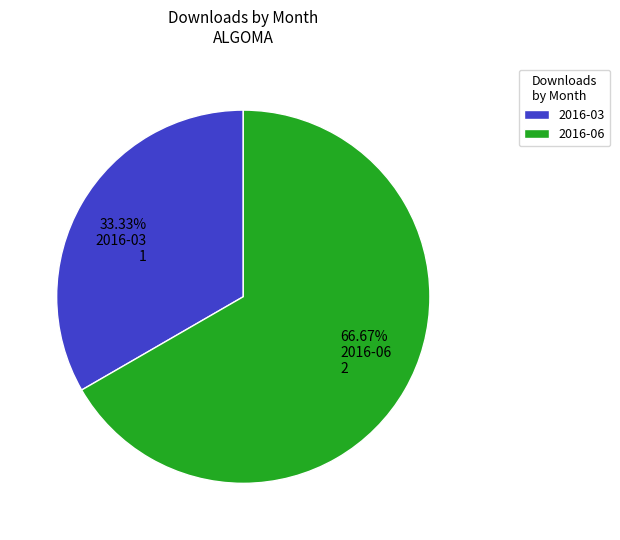

How many slices are in this pie chart?

2